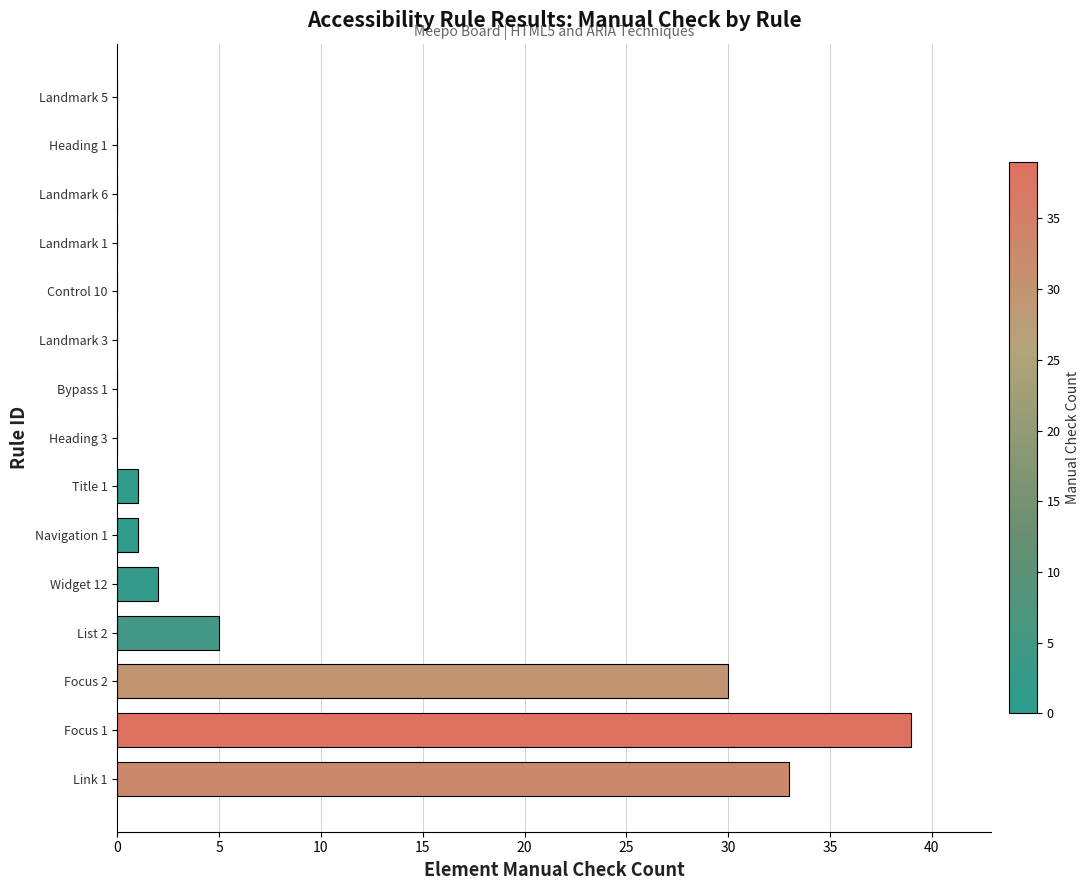

What is the maximum value shown in the chart?

39